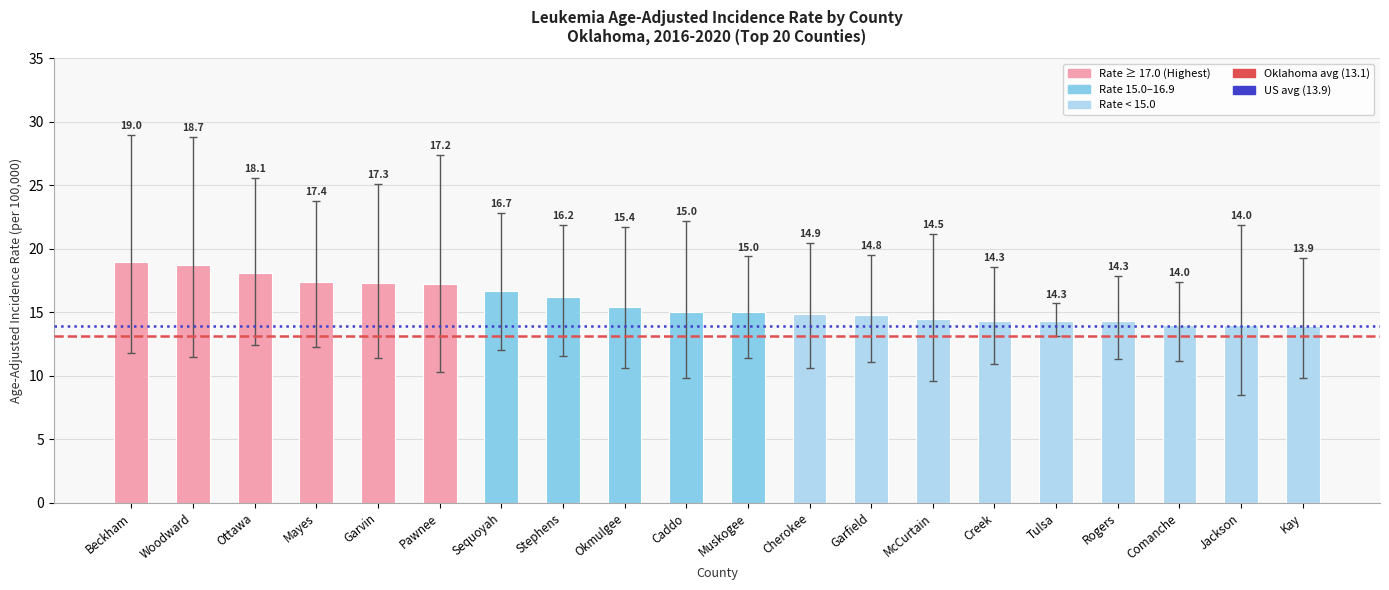

At which category does the chart reach its peak across all series?

Beckham